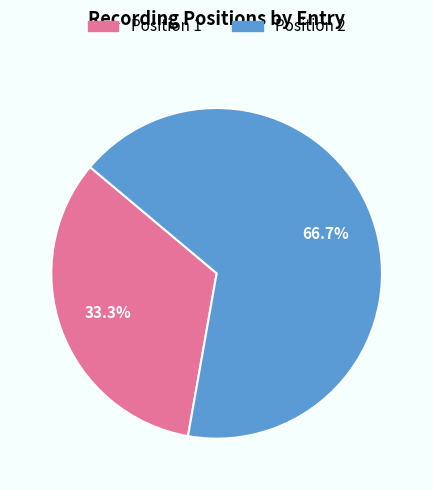

To the nearest percent, what percentage of the pie is Position 1?

33%